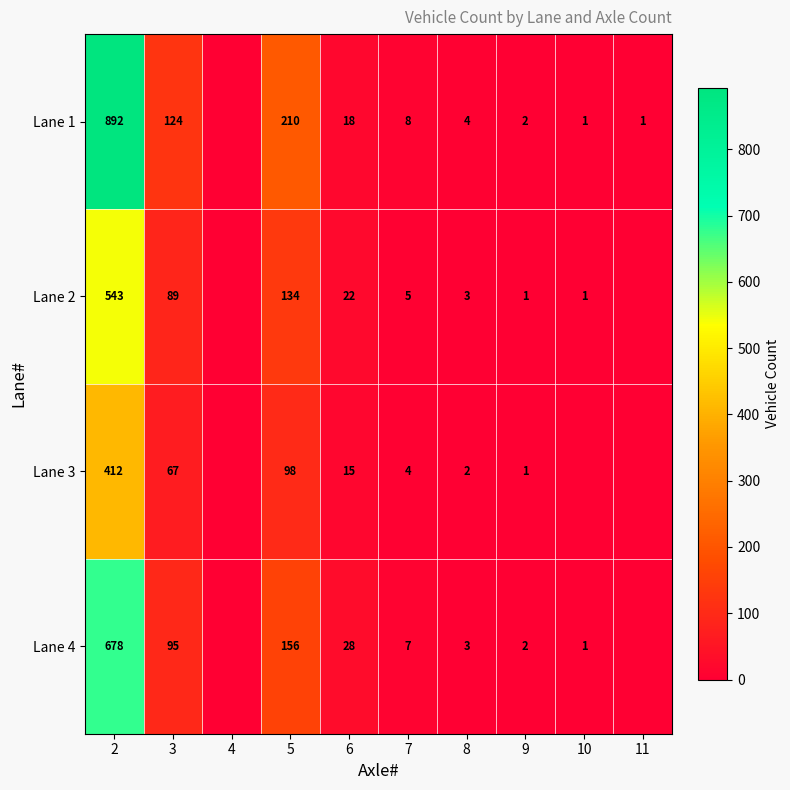

Is it true that Lane 4 equals 2 at 7?

False